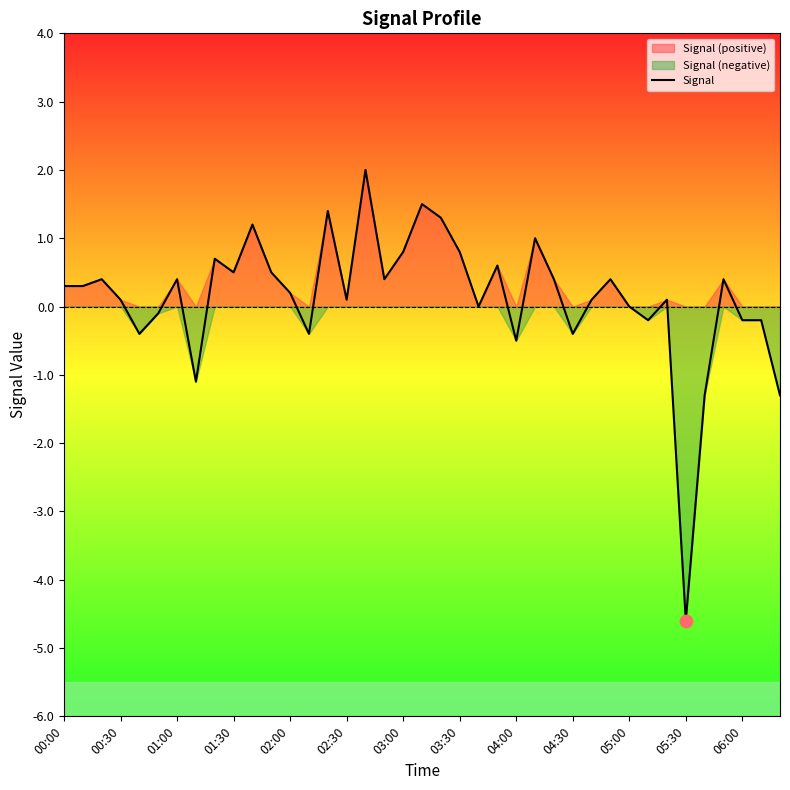

Which category has the lowest value in the Signal series?

05:30